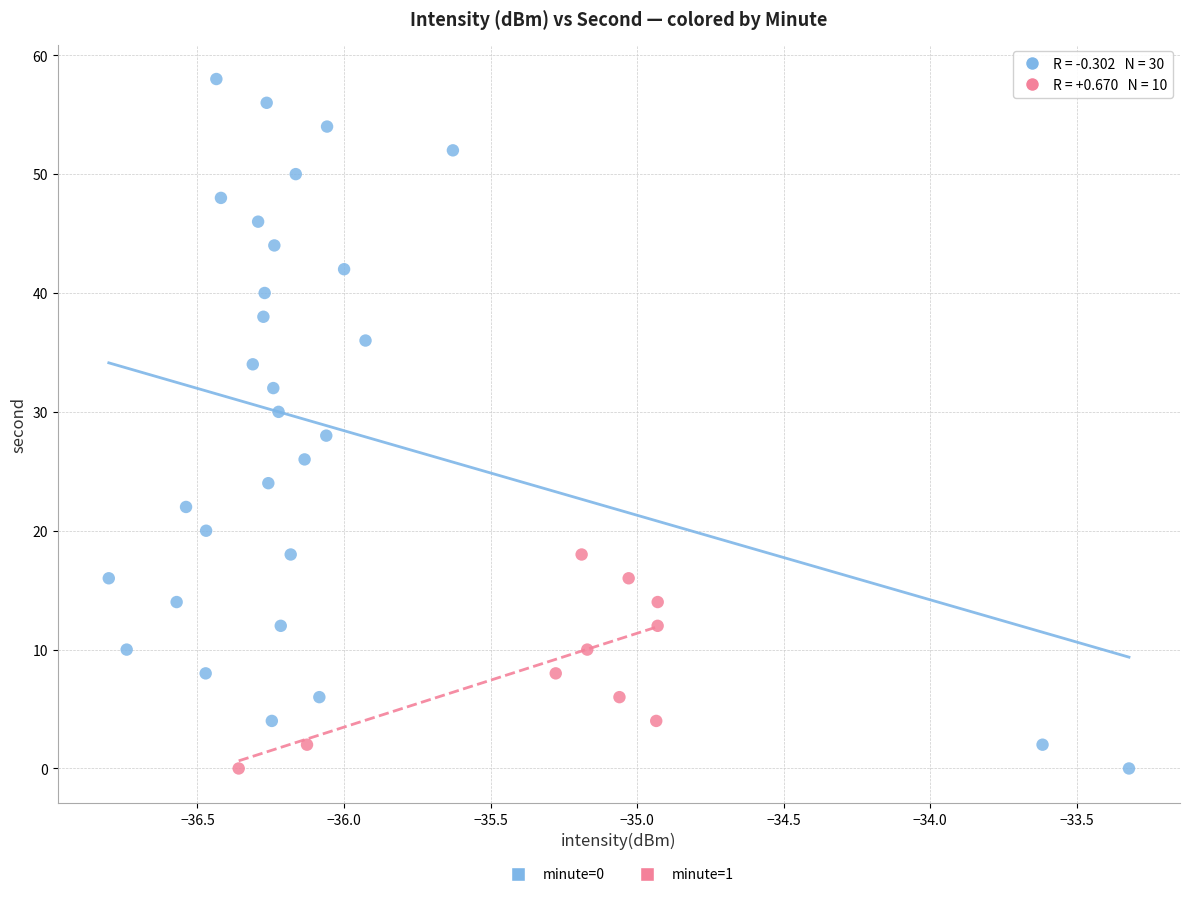

Which series contains the highest Y value?

minute=0